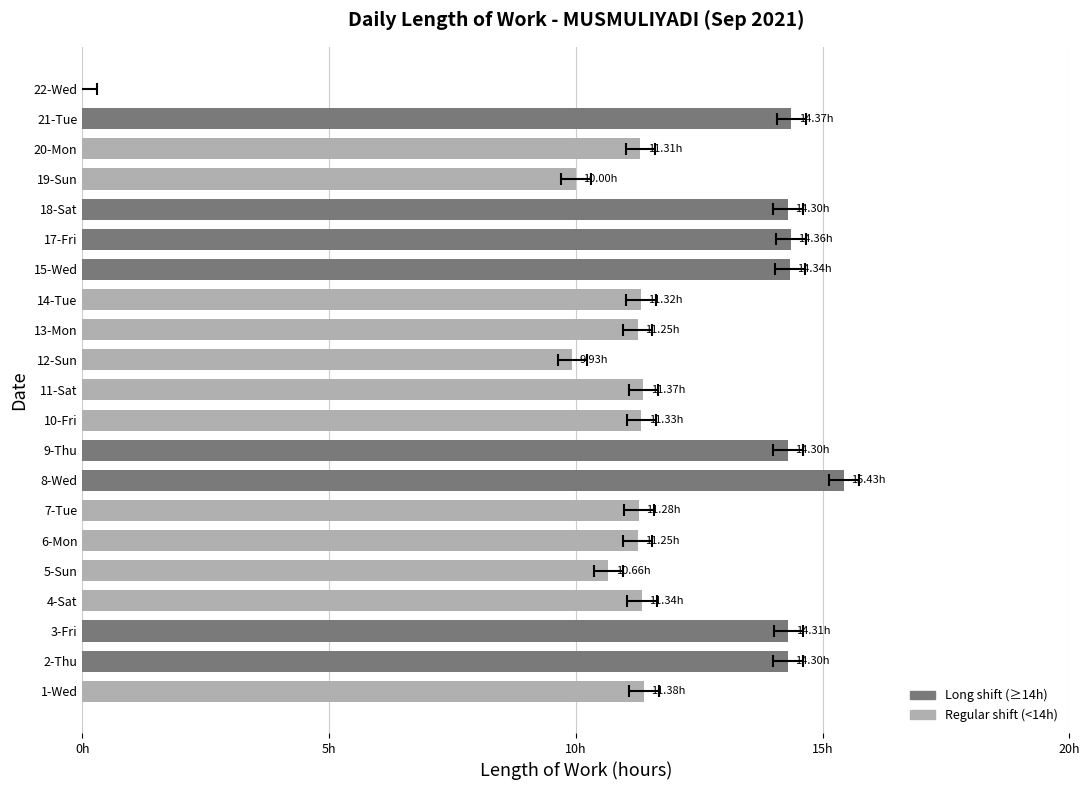

Are the bars grouped side by side (vs. stacked)?

No